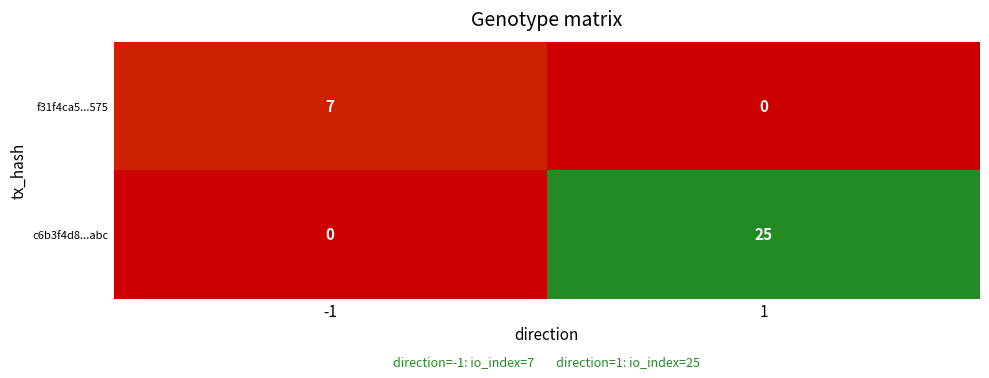

What is the spread (max minus min) of values at -1?

7